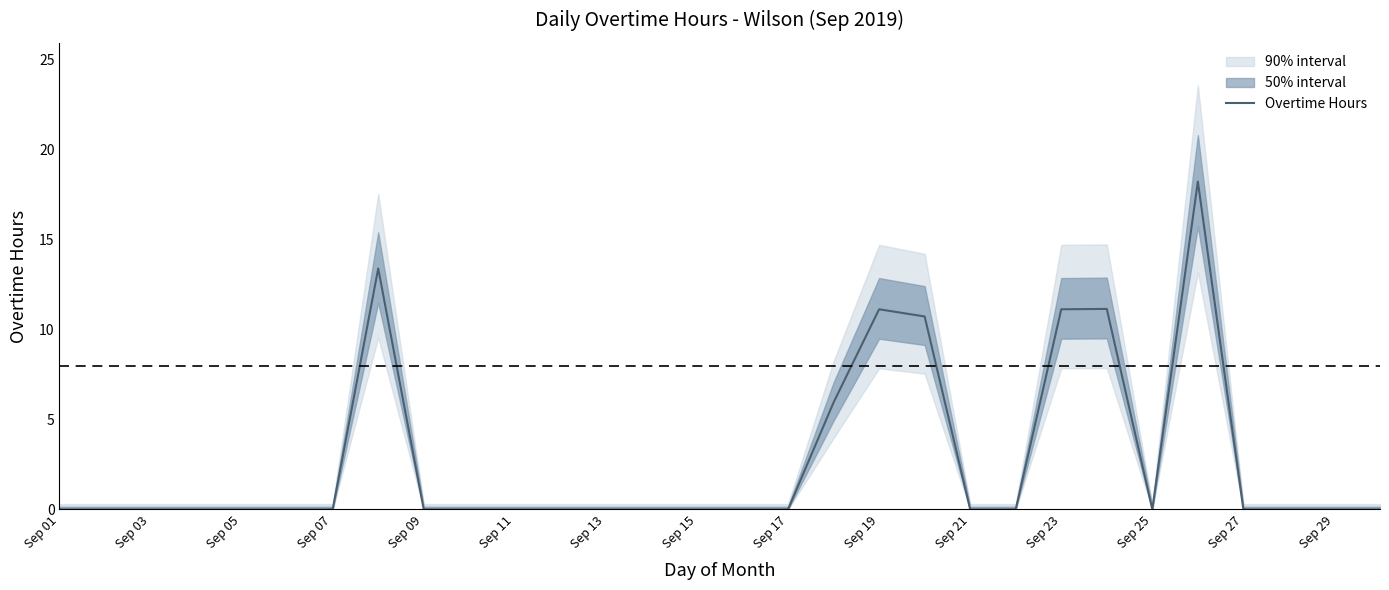

What is the value of the 24th point from the left?

11.2